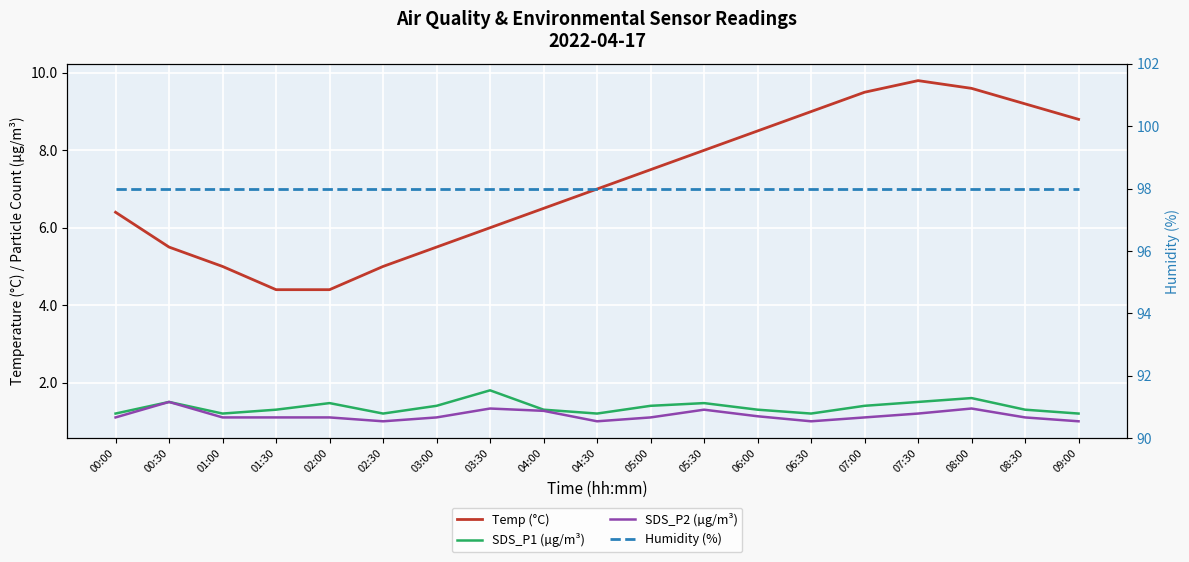

Is it true that SDS_P1 (µg/m³) equals 1.5 at 05:30?

True